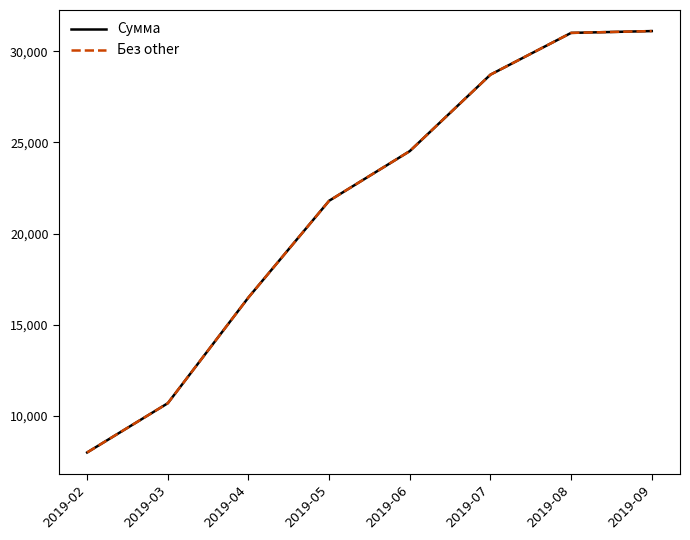

Is this an area chart (filled region under the line)?

No